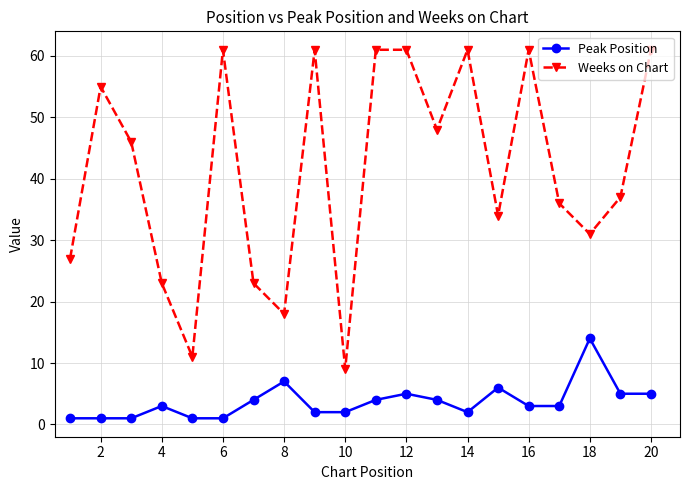

List the series in order of their overall mean, lowest first.

Peak Position, Weeks on Chart